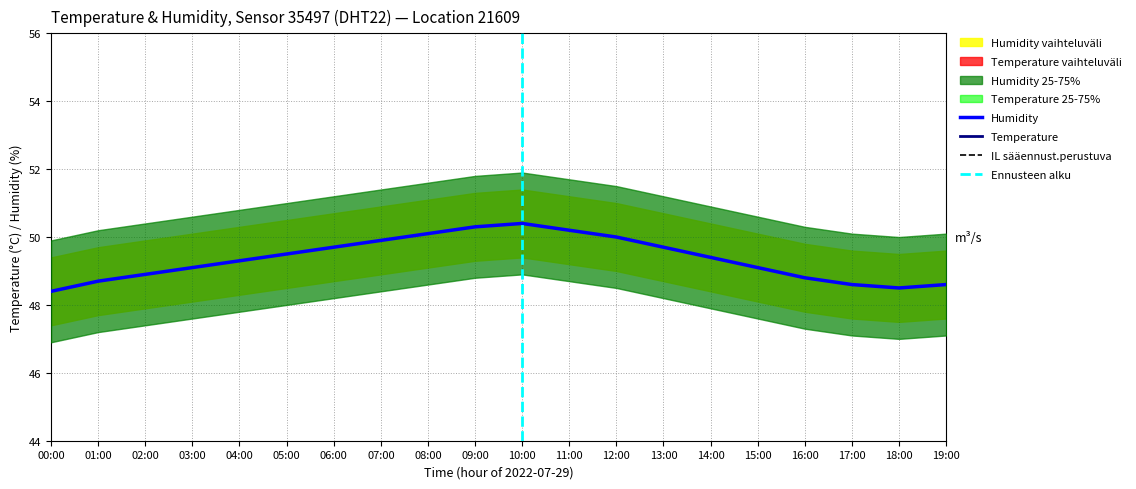

What is the lowest value of the Humidity series?

48.4